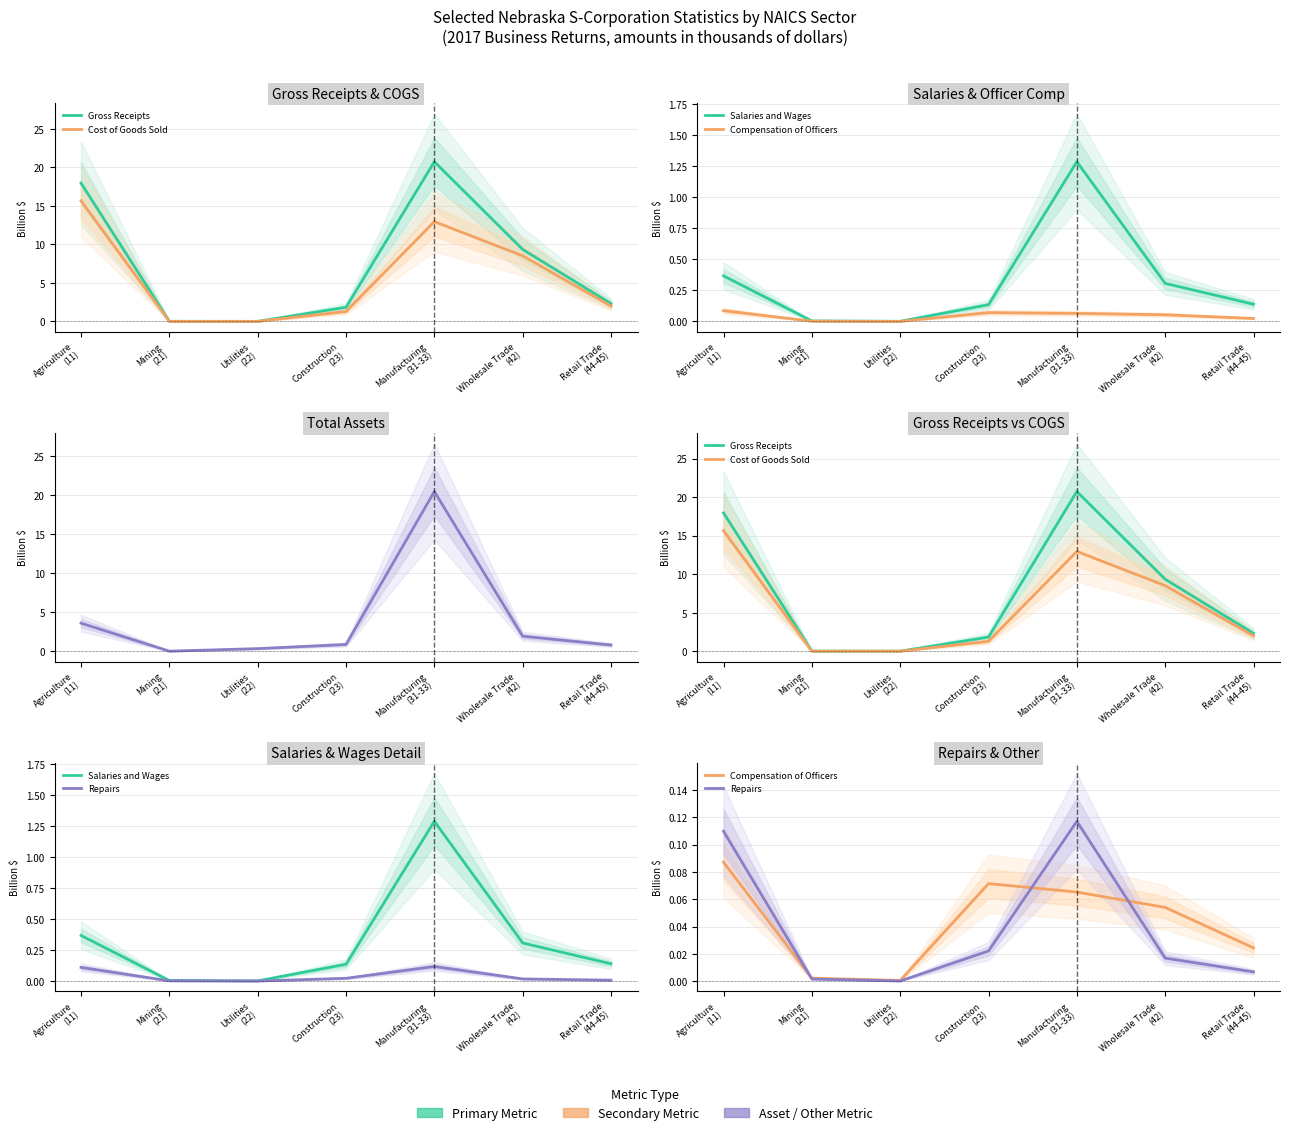

At which category is the sum across all series the highest?

Manufacturing
(31-33)